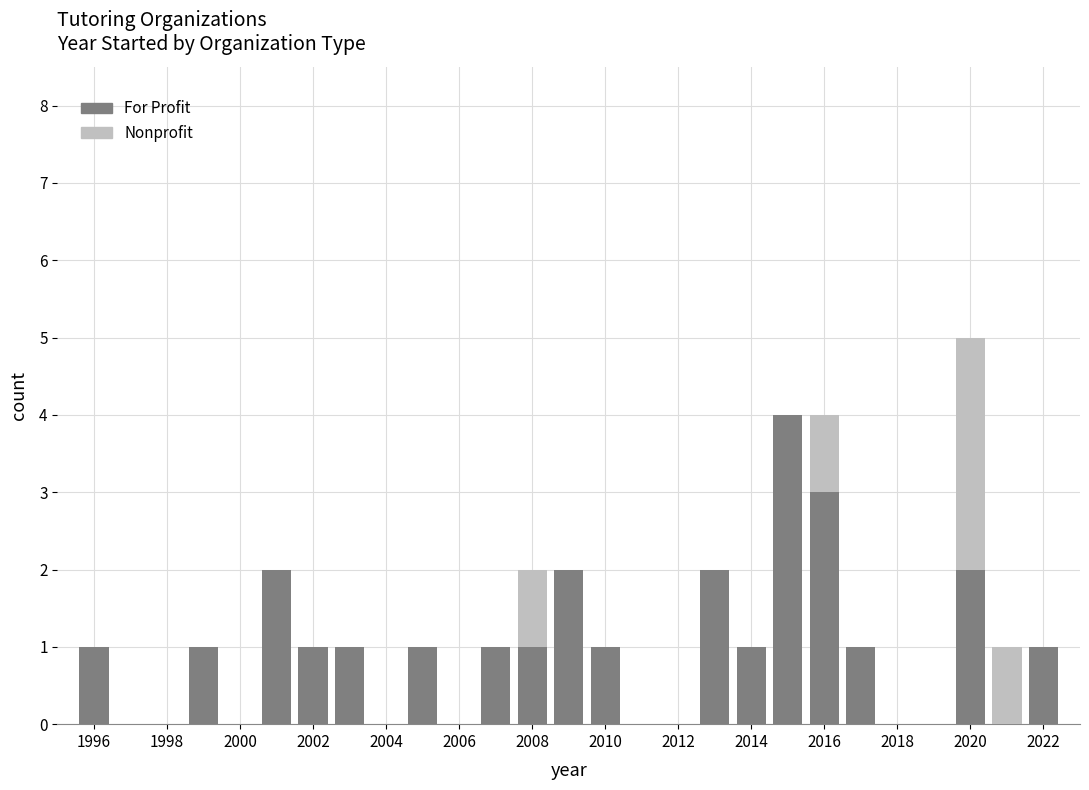

What is the highest value of the For Profit series?

4